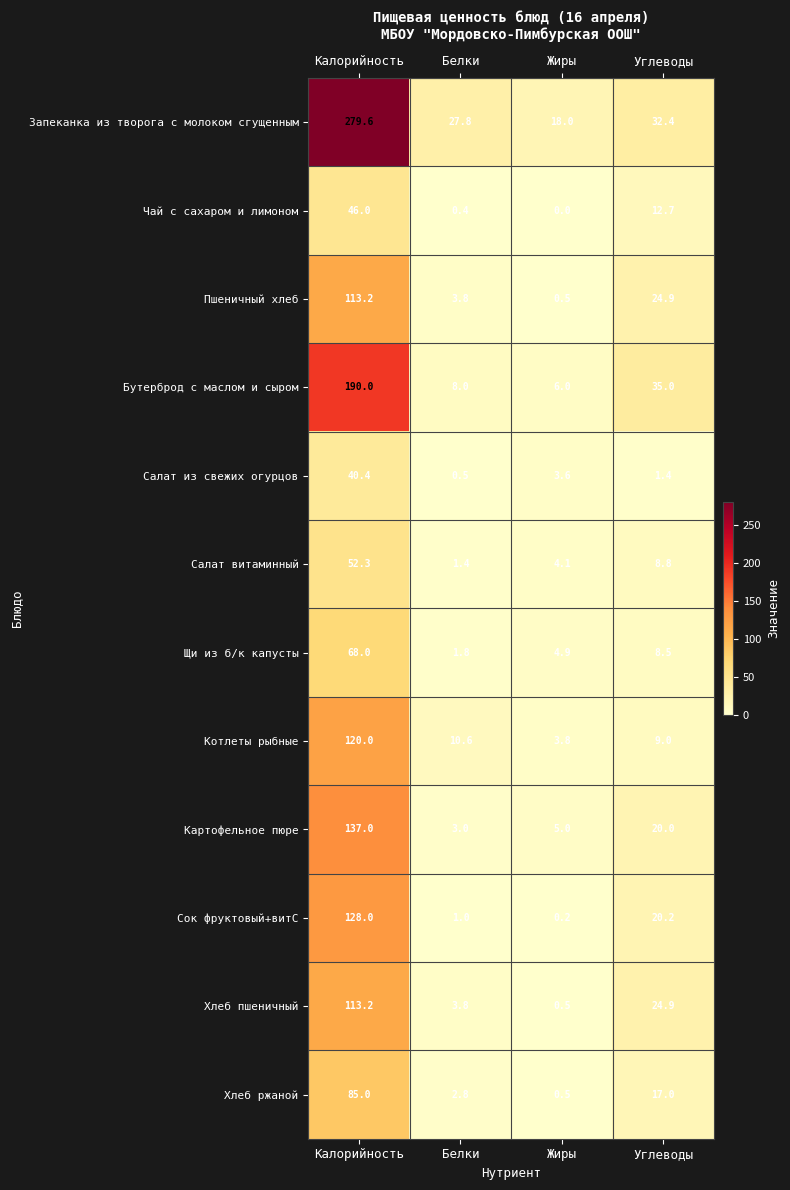

Where does the Пшеничный хлеб series first go above 24?

Калорийность